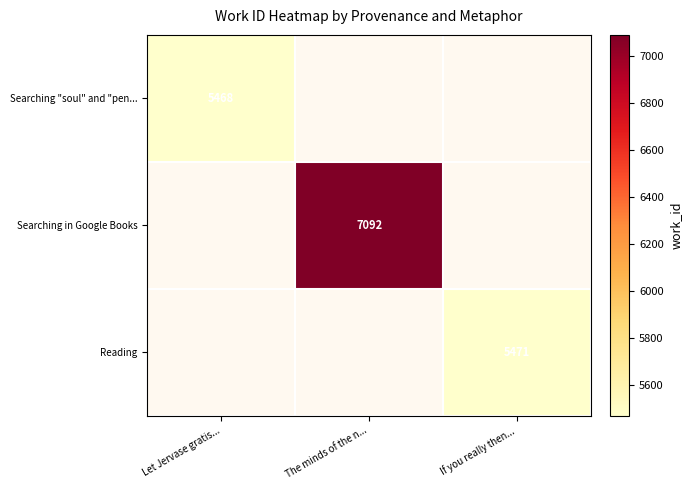

True or false: Reading has a value of 1157.9 at If you really then....

False